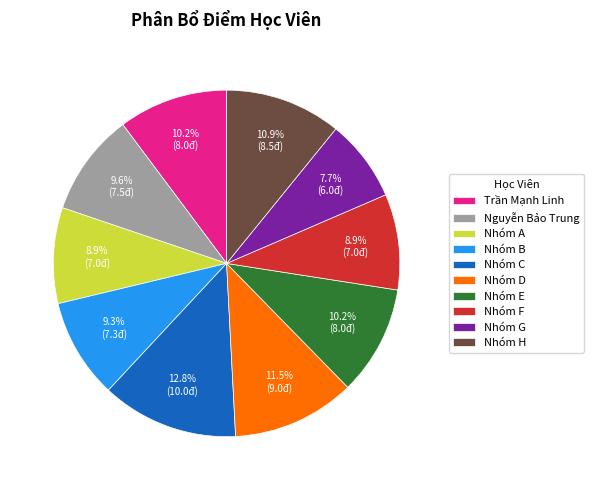

Approximately how many times larger is the value at Nhóm A compared to Nhóm F?

1.0